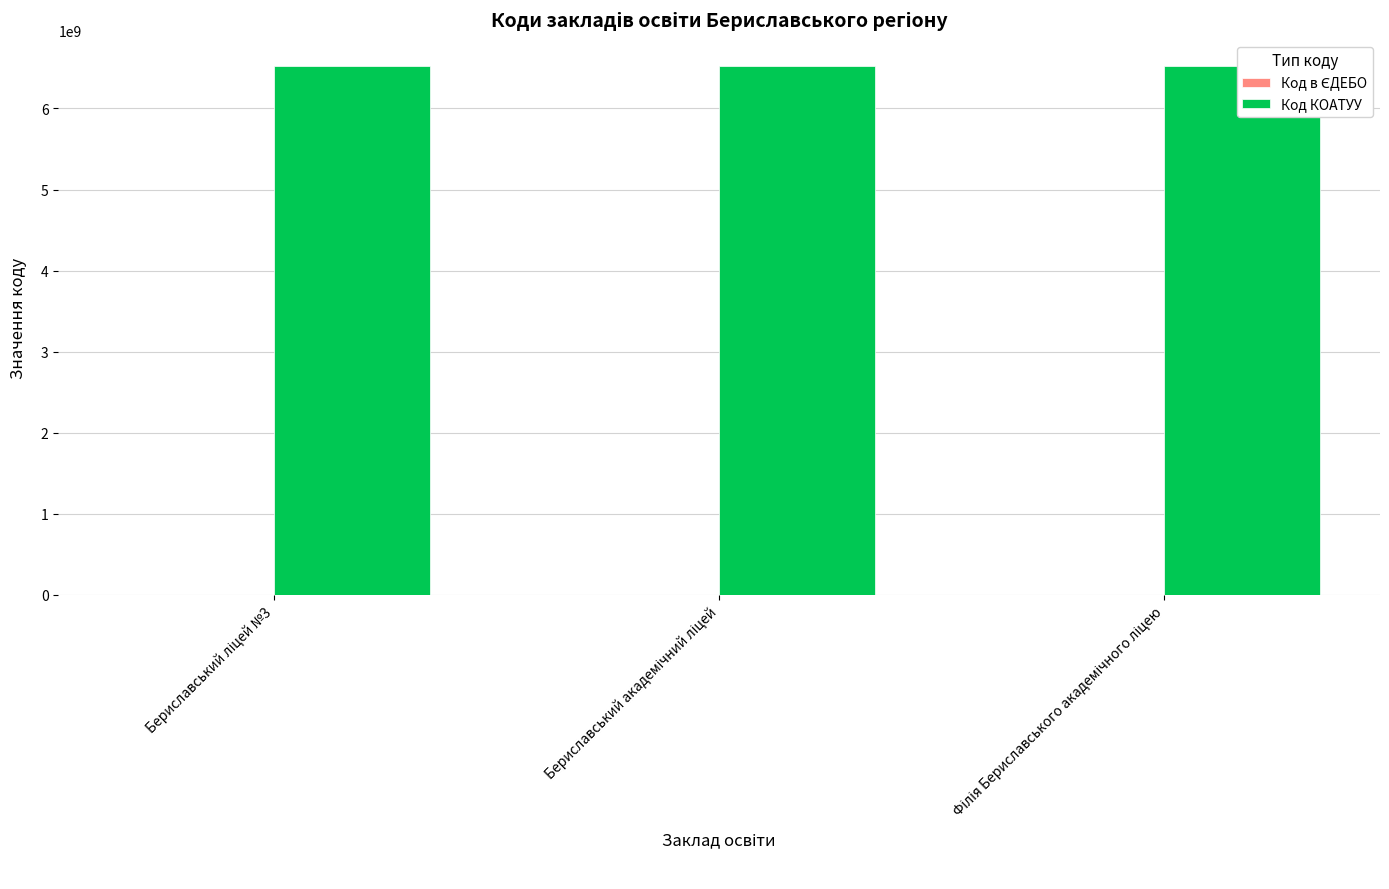

Reading left to right, extract all data points from this chart.

Код в ЄДЕБО: Бериславський ліцей №3=145899	Бериславський академічний ліцей=143195	Філія Бериславського академічного ліцею=143196
Код КОАТУУ: Бериславський ліцей №3=6520610100	Бериславський академічний ліцей=6520610100	Філія Бериславського академічного ліцею=6520610100